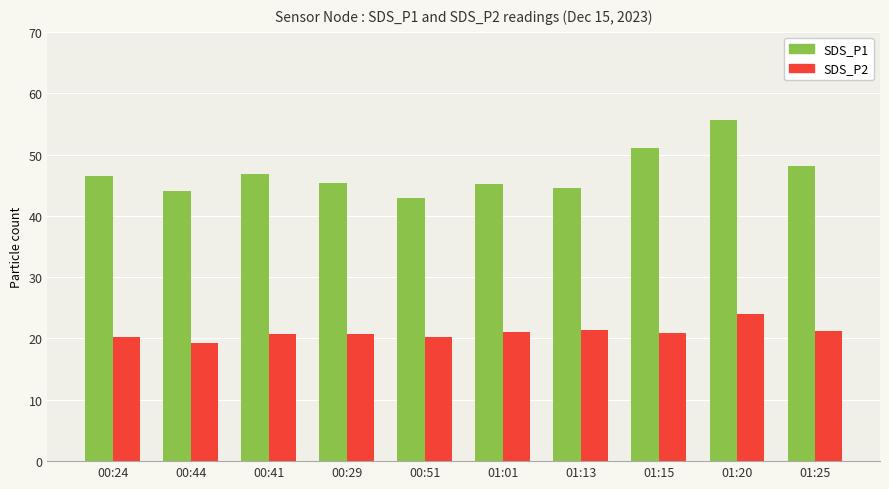

Which series has the widest spread of values?

SDS_P1